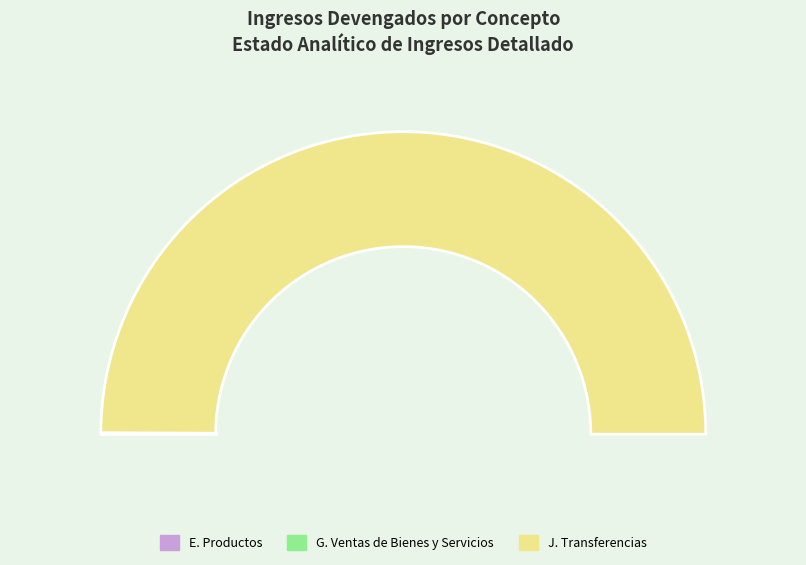

What percentage do J. Transferencias and G. Ingresos por Ventas de Bienes y Servicios together represent?

99.9%